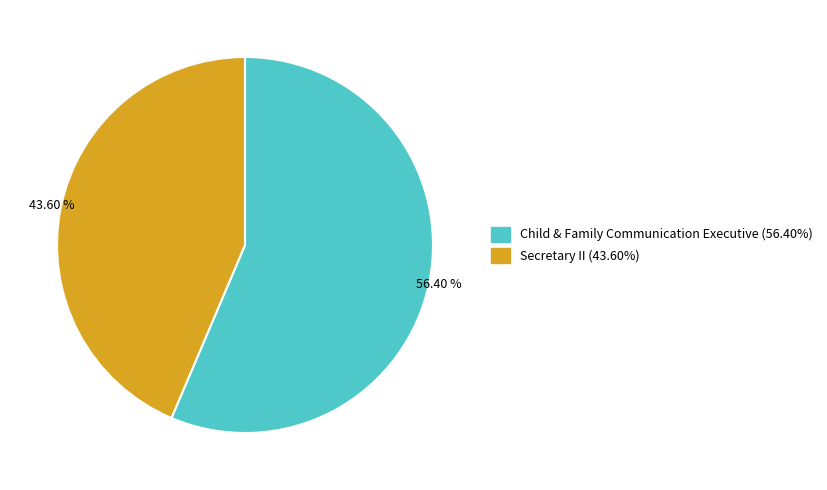

Which slice is the smallest?

Secretary II